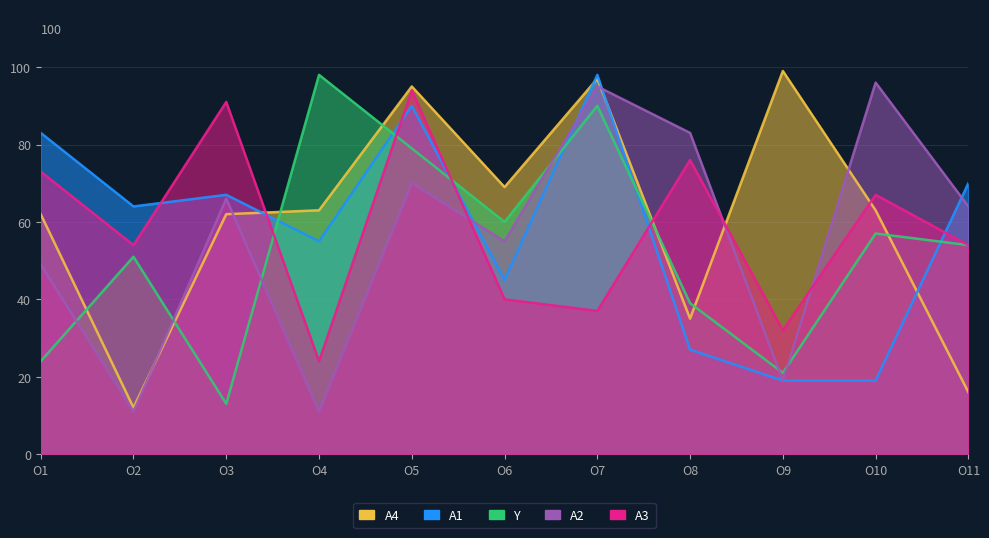

The value of A1 at O7 is 98. True or false?

True